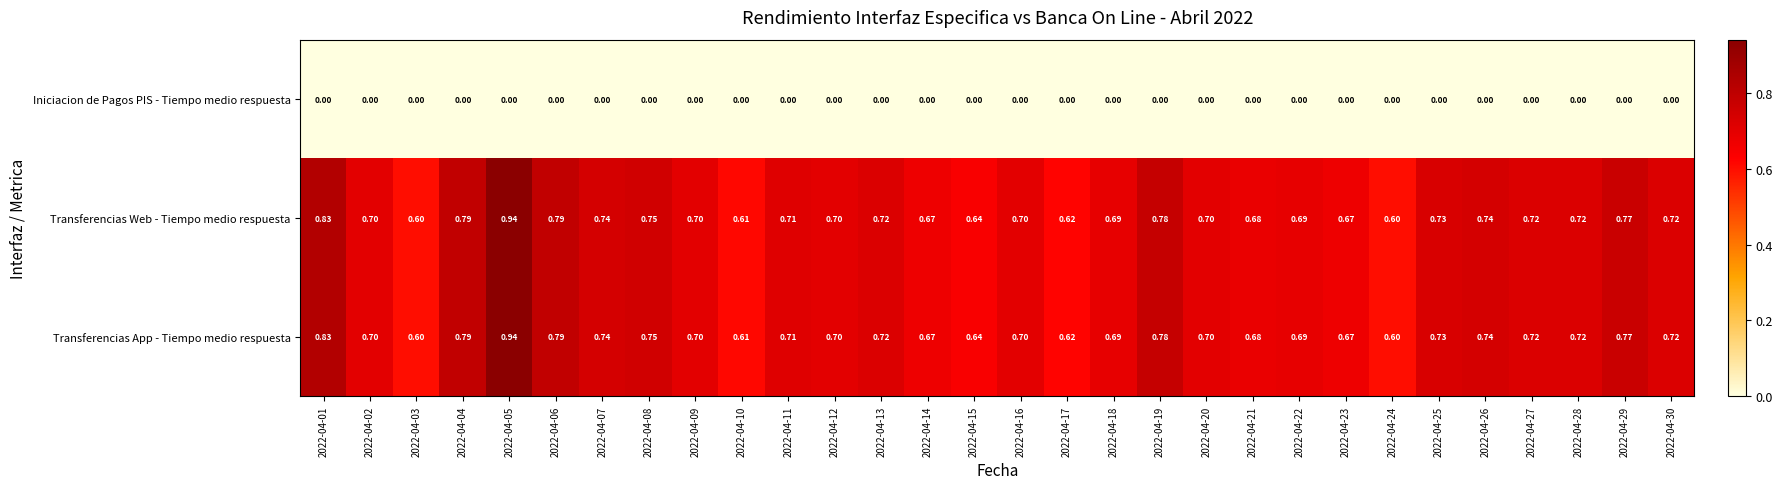

Is the value of Transferencias App - Tiempo medio respuesta at 2022-04-07 greater than the value of Iniciacion de Pagos PIS - Tiempo medio respuesta at 2022-04-27?

Yes